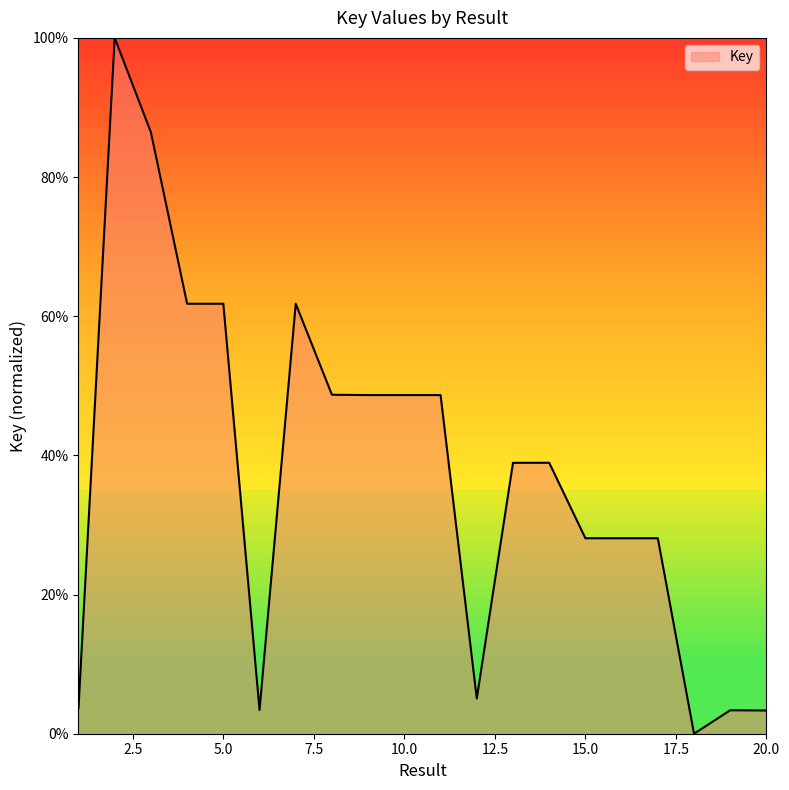

What is the difference between the maximum and minimum values?

100.0